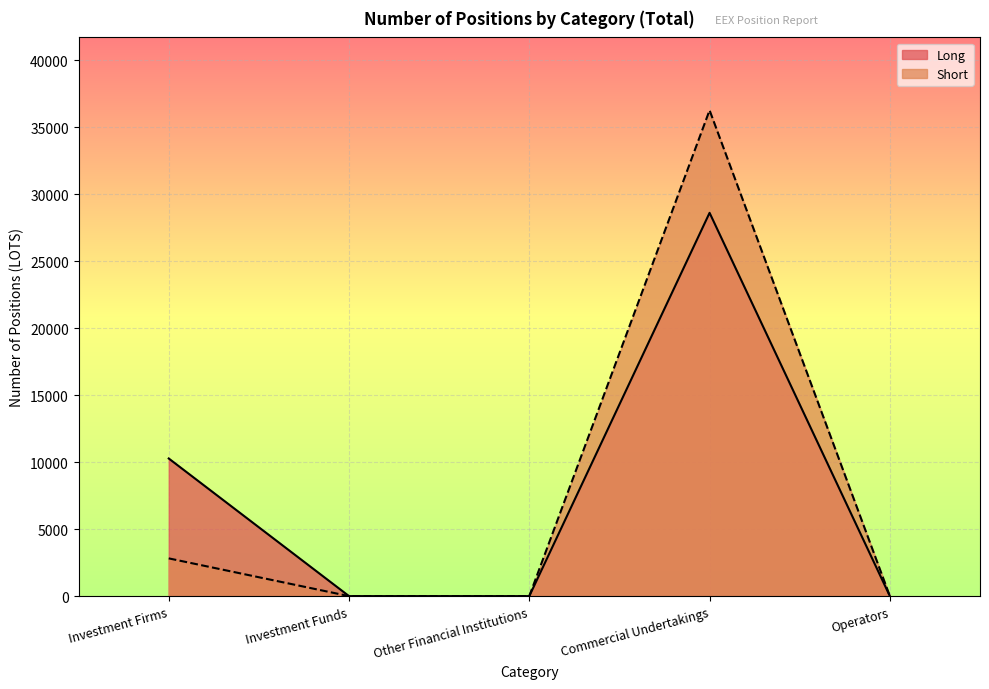

Reading left to right, list all the values displayed in this chart.

Long: 10274	0	0	28612	0
Short: 2817	0	0	36267	0